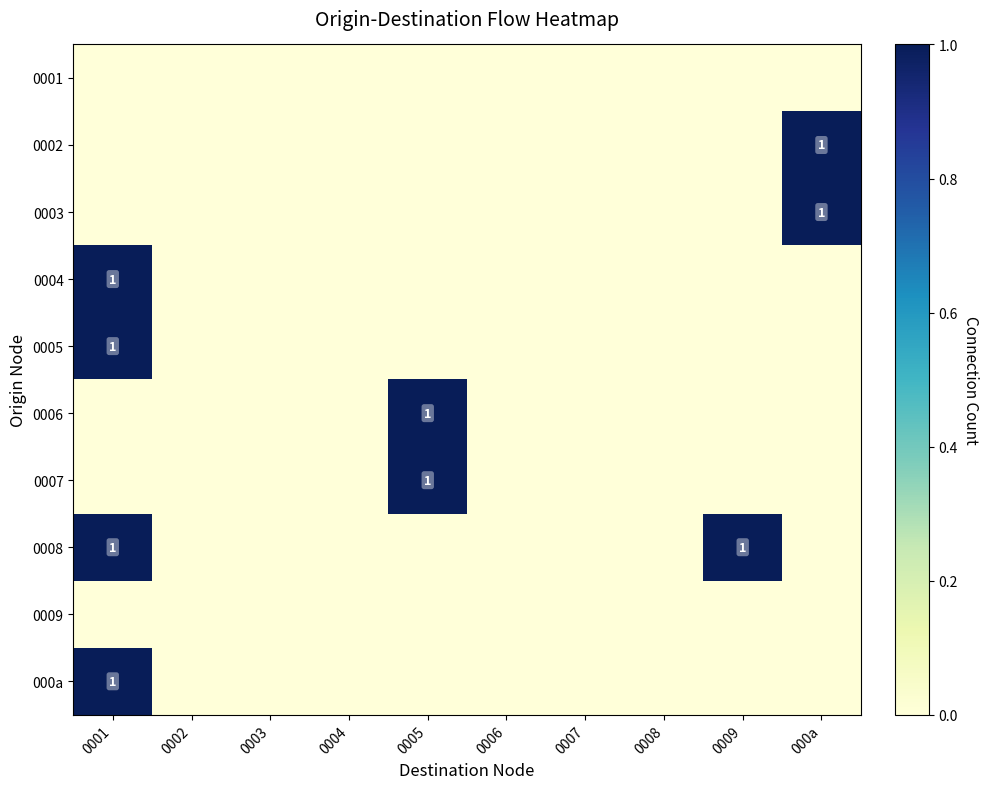

The value of 0004 at 0001 is 2. True or false?

False